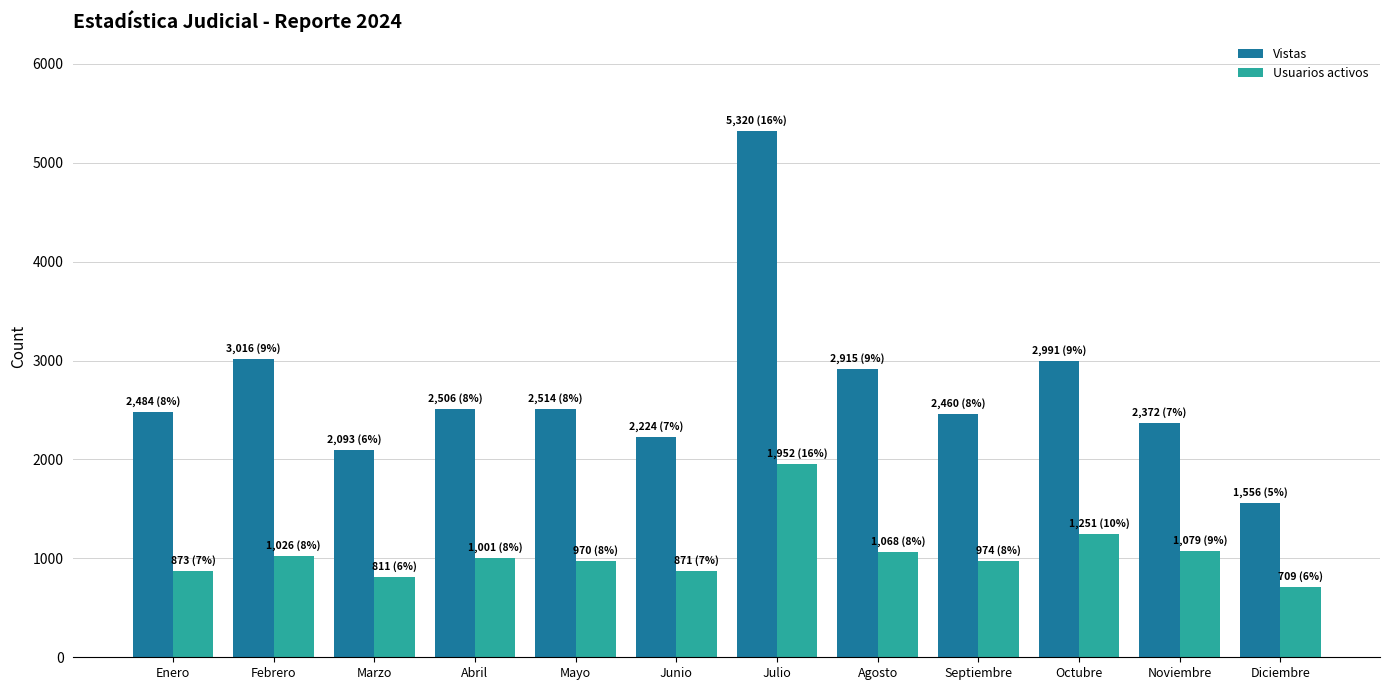

What is the highest value of the Usuarios activos series?

1952